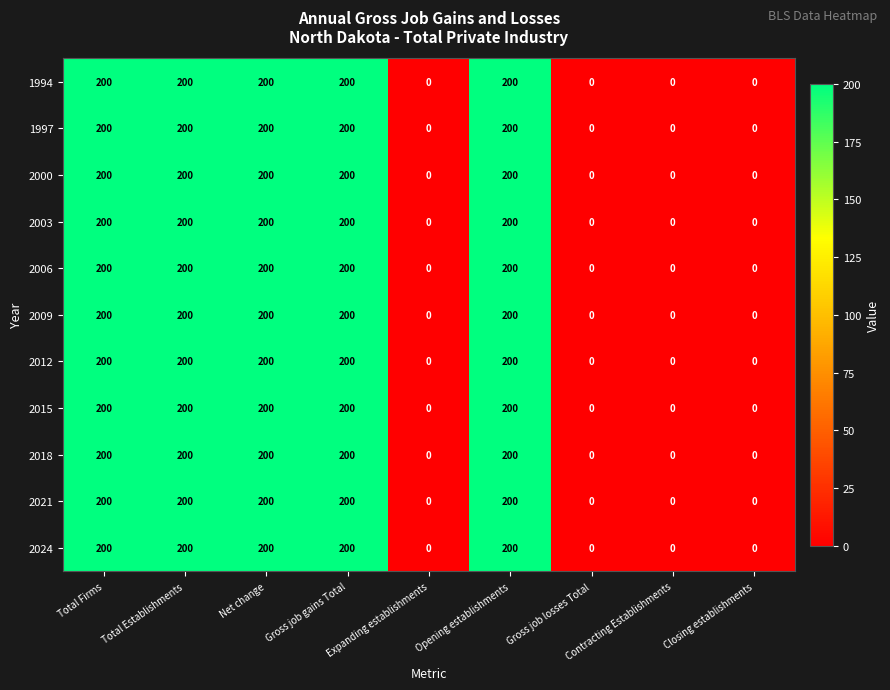

True or false: 2000 has a value of 200 at Total Firms.

True